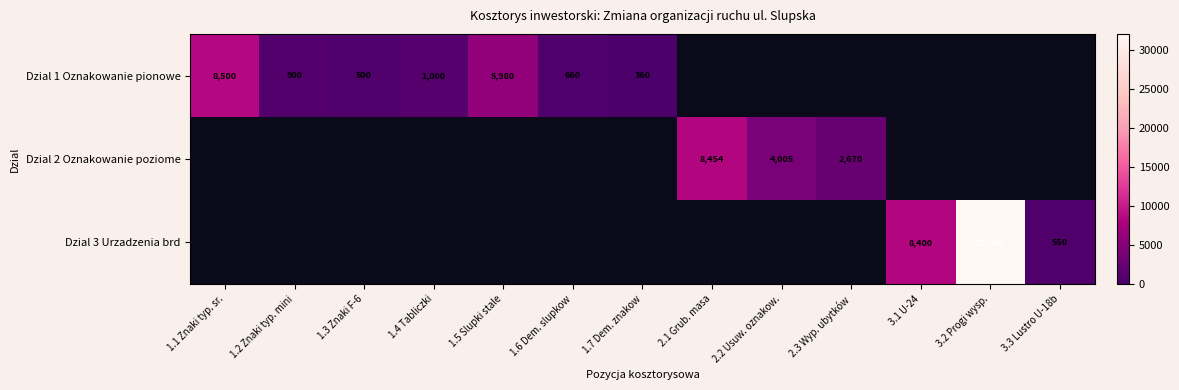

Is it true that Dzial 3 Urzadzenia brd equals 12174 at 3.2 Progi wysp.?

False